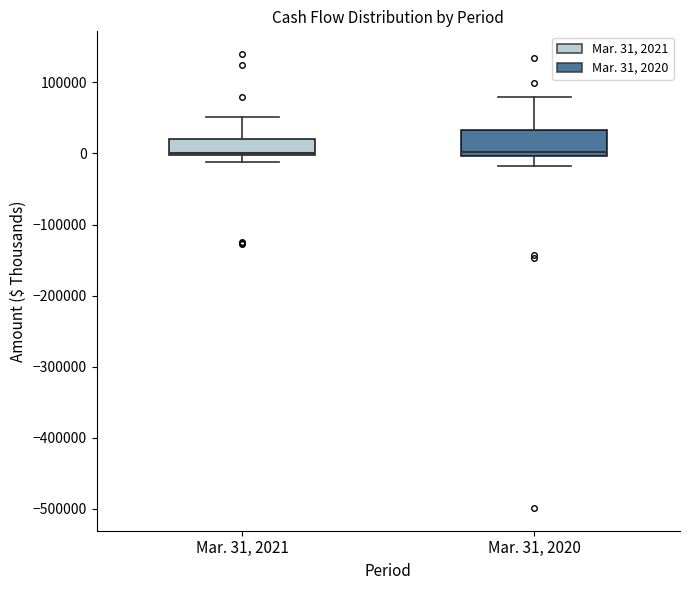

Reading left to right, transcribe this box plot: for each box, give where its median line is, the range the box spans, and where its two whiskers end, as read against the y-axis. The values are not printed on the chart, so give them approximately, as read against the axis.

Mar. 31, 2021: median 0 (just above the box's lower edge), box 0 to 20000, whiskers -10000 to 50000
Mar. 31, 2020: median 0 (just above the box's lower edge), box 0 to 30000, whiskers -20000 to 80000